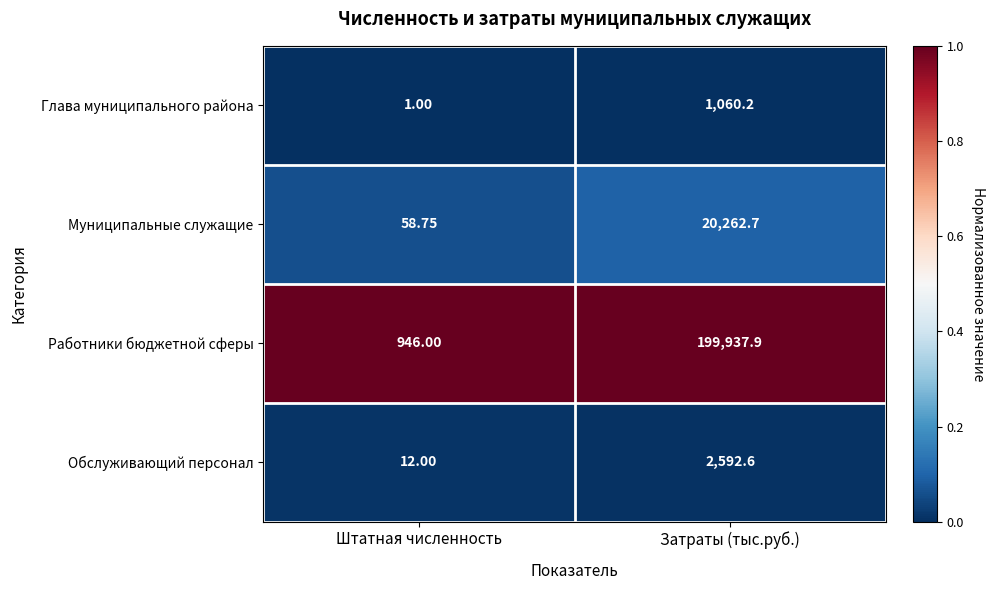

At which category is the sum across all series the highest?

Затраты (тыс.руб.)